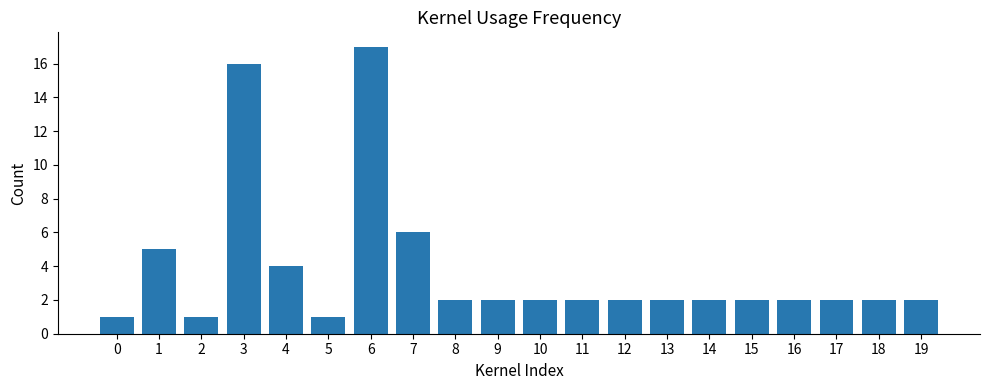

True or false: the data shows 1 at 5.

True